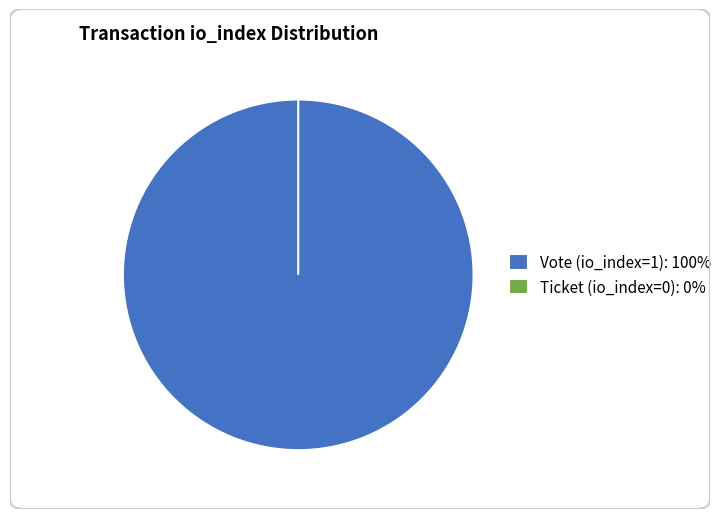

Which category has the smallest portion of the pie?

Ticket (io_index=0)